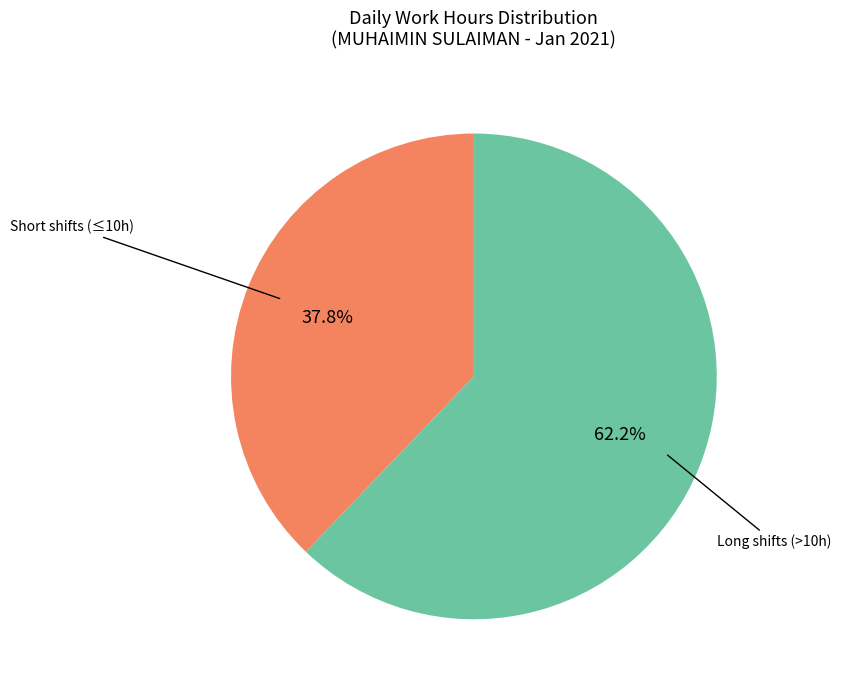

Does any single category account for the majority?

Yes